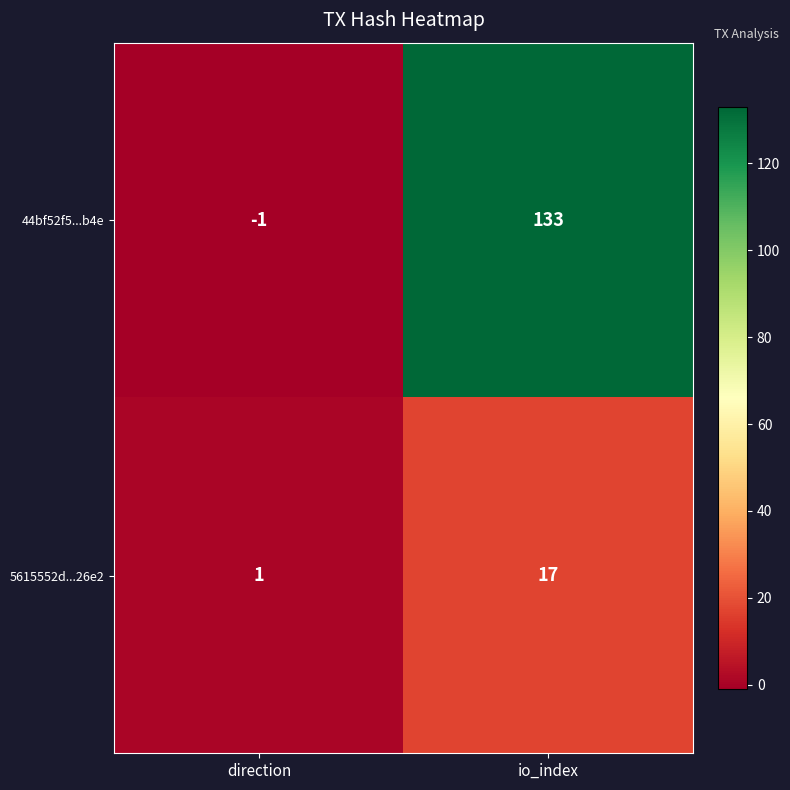

What is the spread (max minus min) of values at io_index?

116